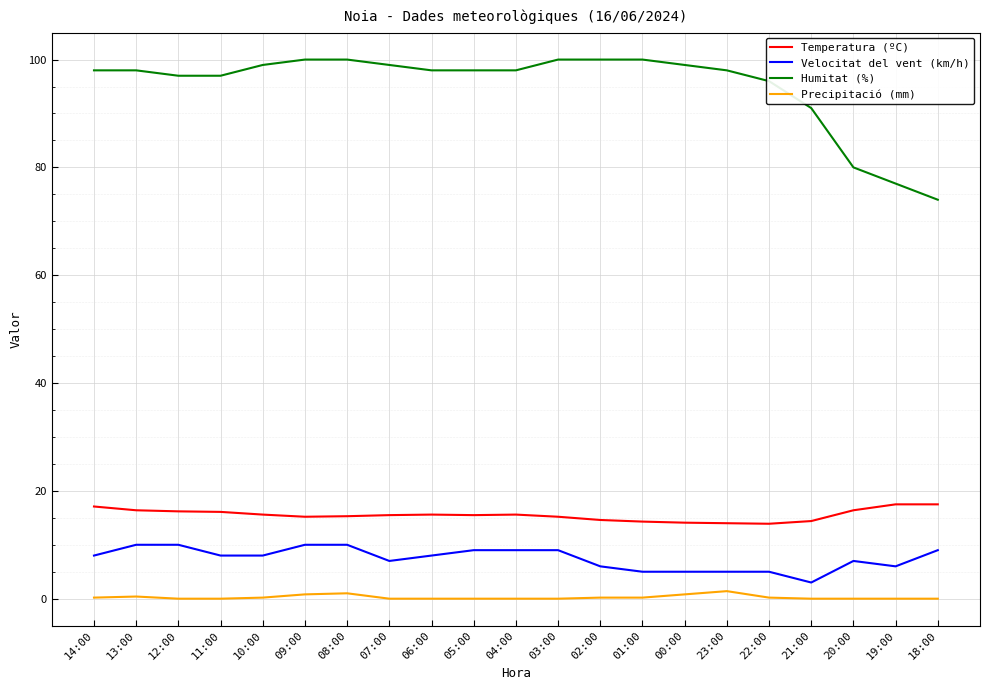

What are all the series names shown in the legend?

Temperatura (ºC), Velocitat del vent (km/h), Humitat (%), Precipitació (mm)